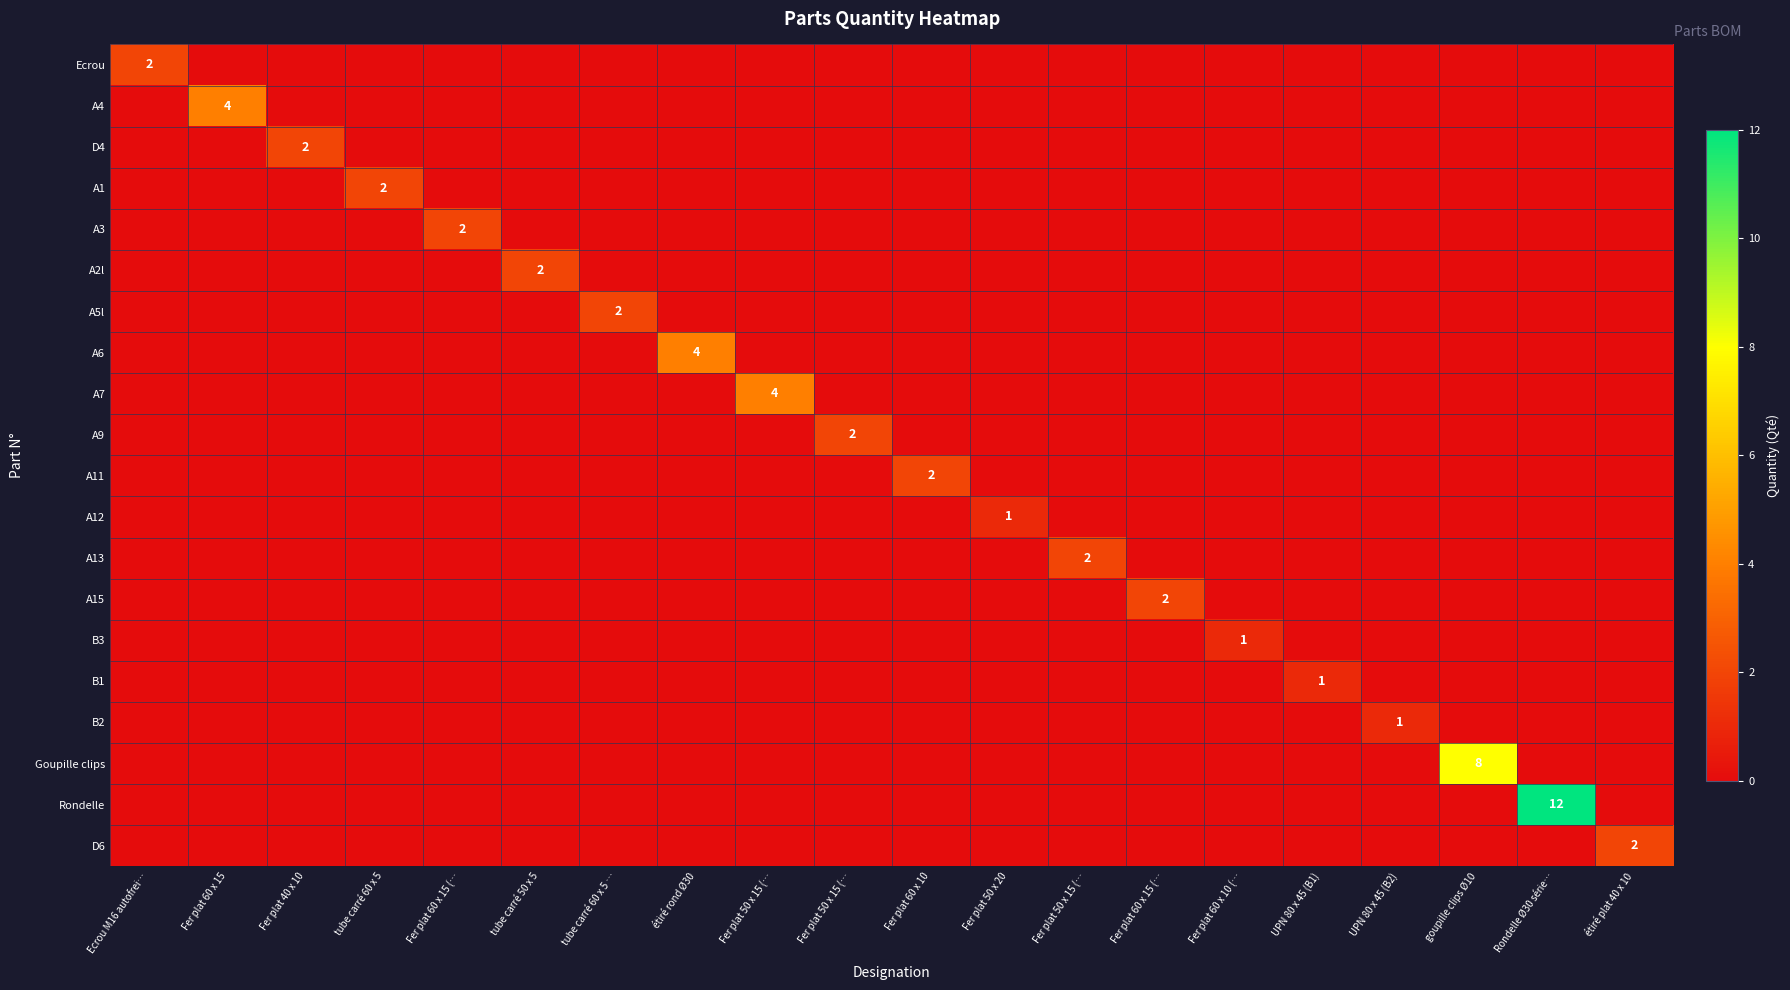

Is the value of D4 at goupille clips Ø10 greater than the value of A5l at étiré rond Ø30?

No